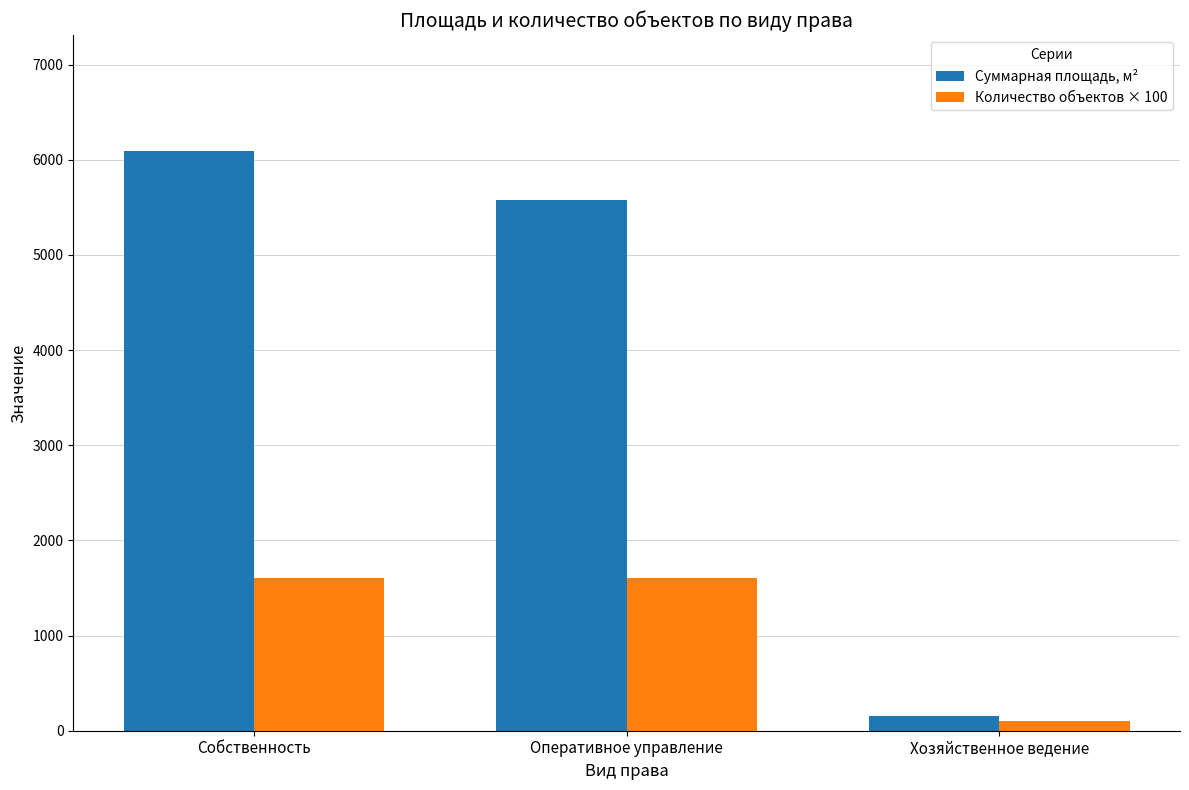

Where is Суммарная площадь, м² nearest to the value 3120?

Оперативное управление